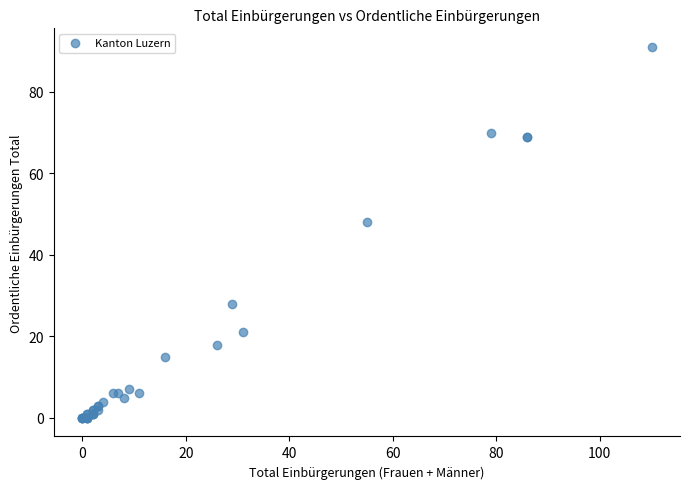

What Y value in the scatter plot is closest to 45?

48